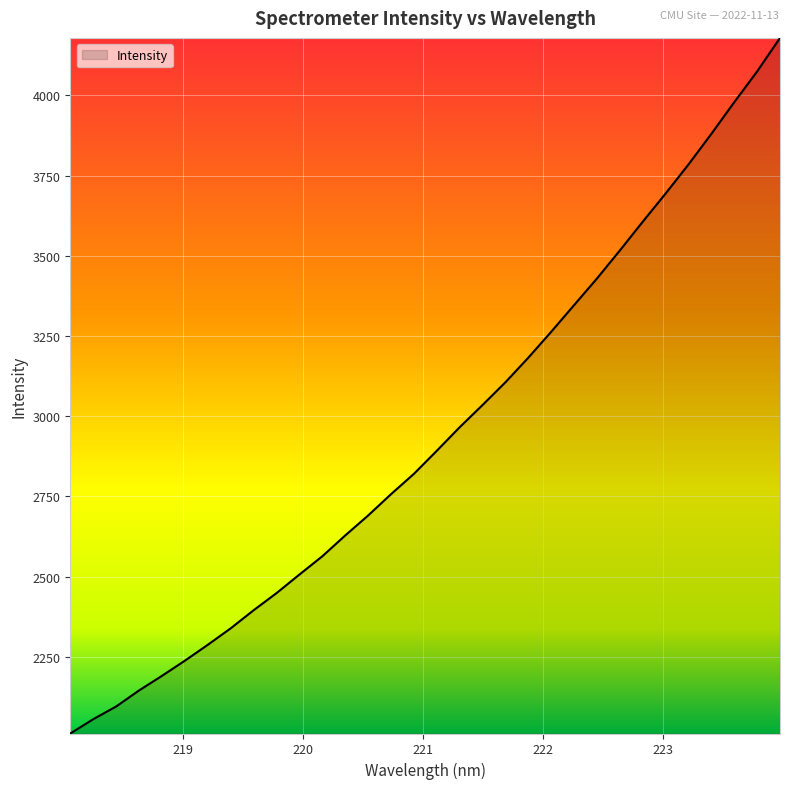

How many series are shown in this chart?

1